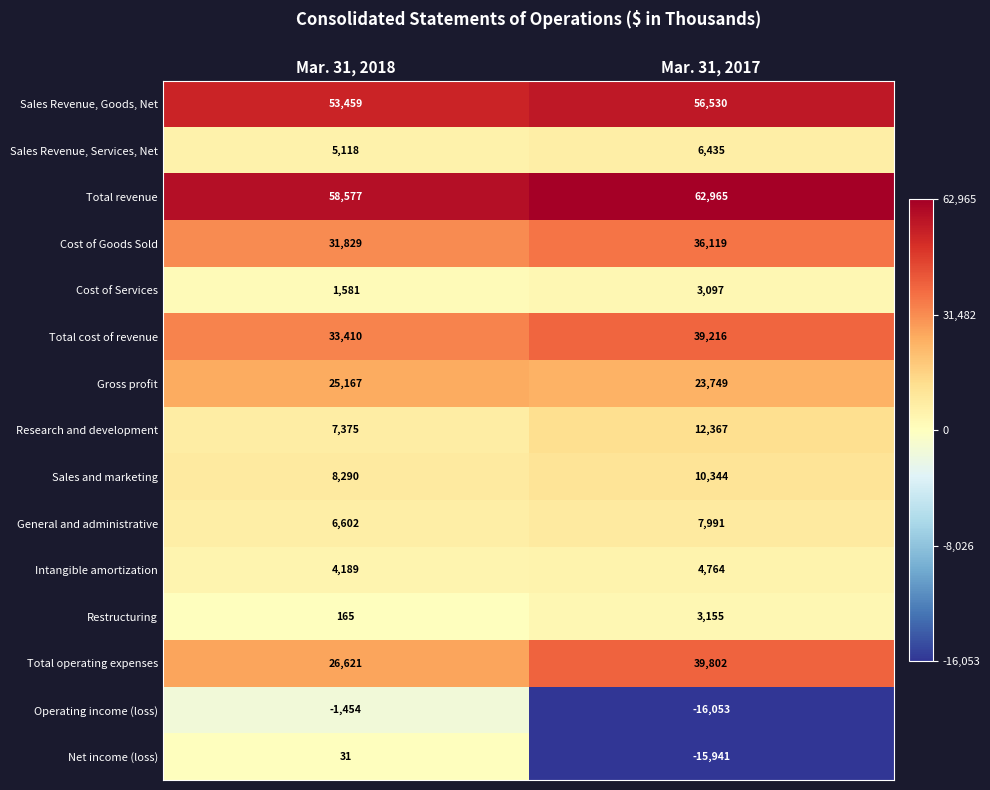

Which series has the largest total across all categories?

Total revenue